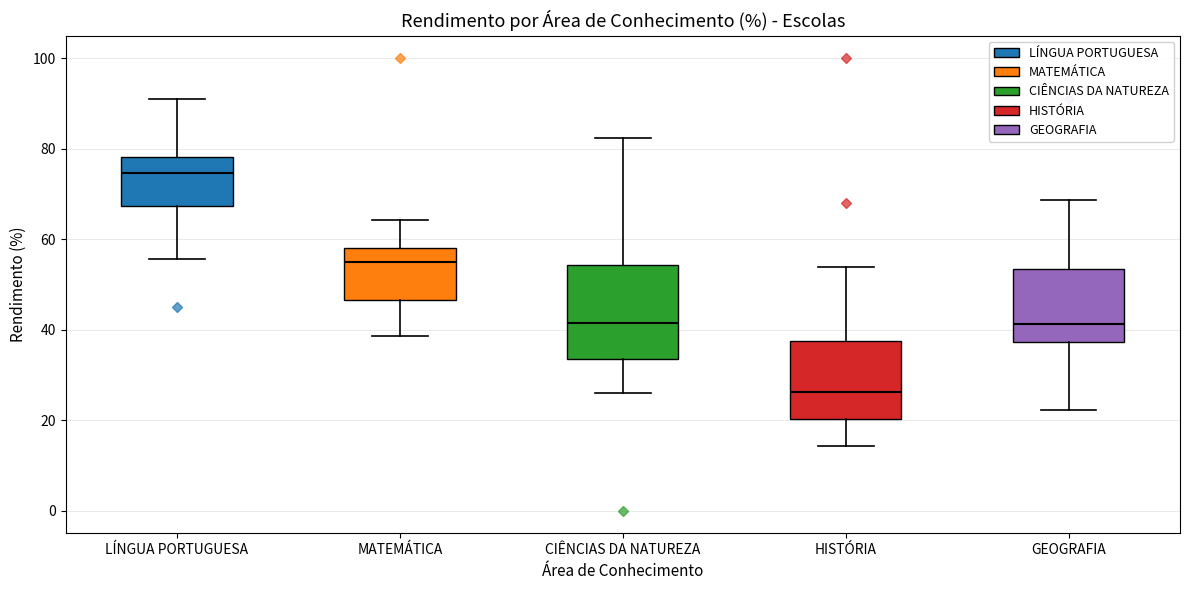

Reading left to right, transcribe this box plot: for each box, give where its median line is, the range the box spans, and where its two whiskers end, as read against the y-axis. The values are not printed on the chart, so give them approximately, as read against the axis.

LÍNGUA PORTUGUESA: median 74, box 68 to 78, whiskers 56 to 90
MATEMÁTICA: median 54, box 46 to 58, whiskers 38 to 64
CIÊNCIAS DA NATUREZA: median 42, box 34 to 54, whiskers 26 to 82
HISTÓRIA: median 26, box 20 to 38, whiskers 14 to 54
GEOGRAFIA: median 42, box 38 to 54, whiskers 22 to 68